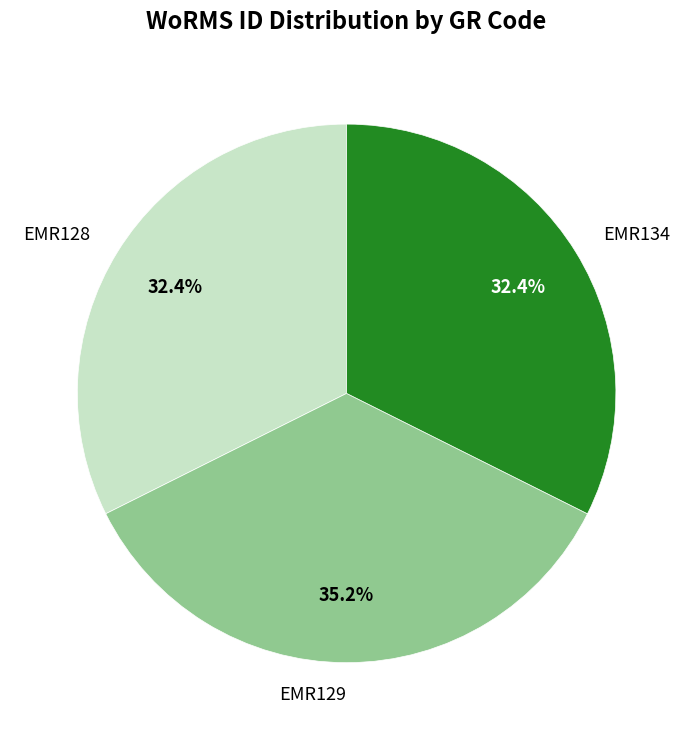

To the nearest percent, what is the average slice percentage?

33%